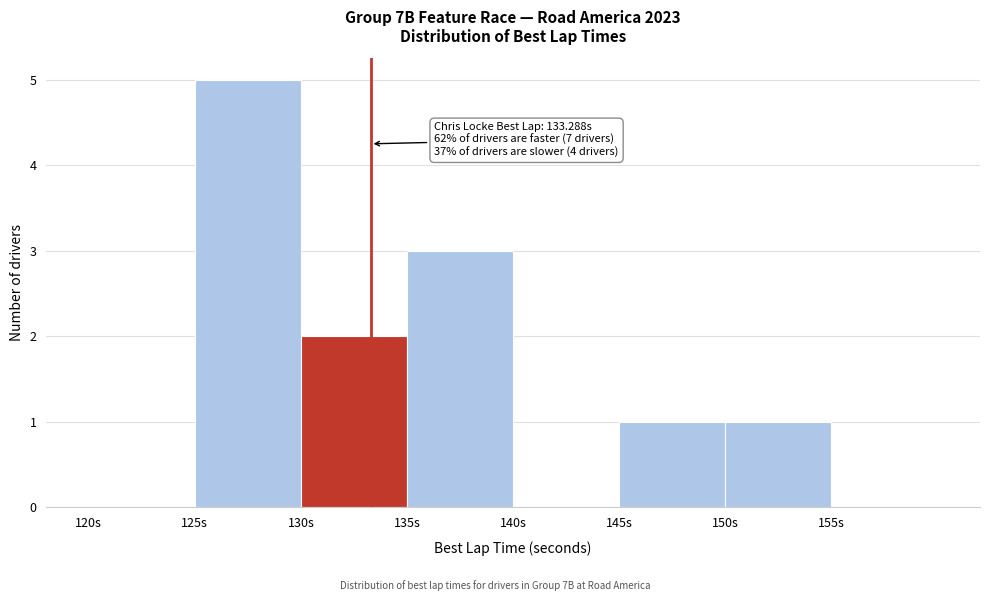

Over which range of the x-axis is the bar tallest?

125 to 130